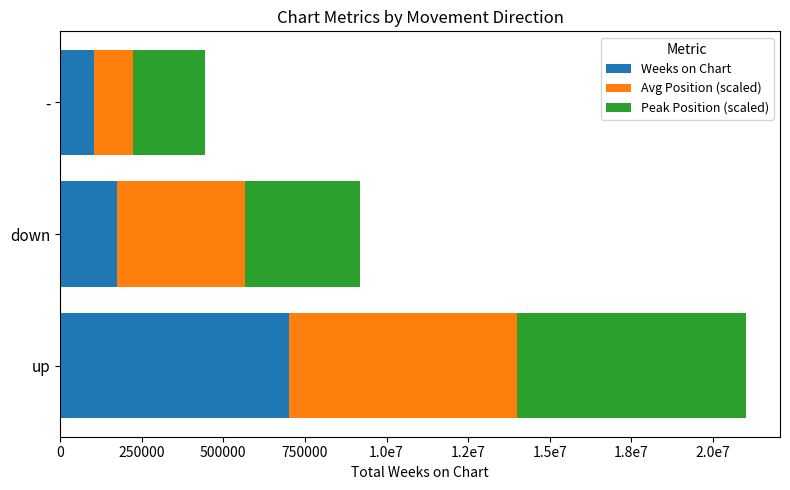

Reading left to right, extract all data points from this chart.

Weeks on Chart: 700000.0	174300.9	104394.1
Avg Position (scaled): 700000.0	393131.3	118787.9
Peak Position (scaled): 700000.0	350000.0	221052.6